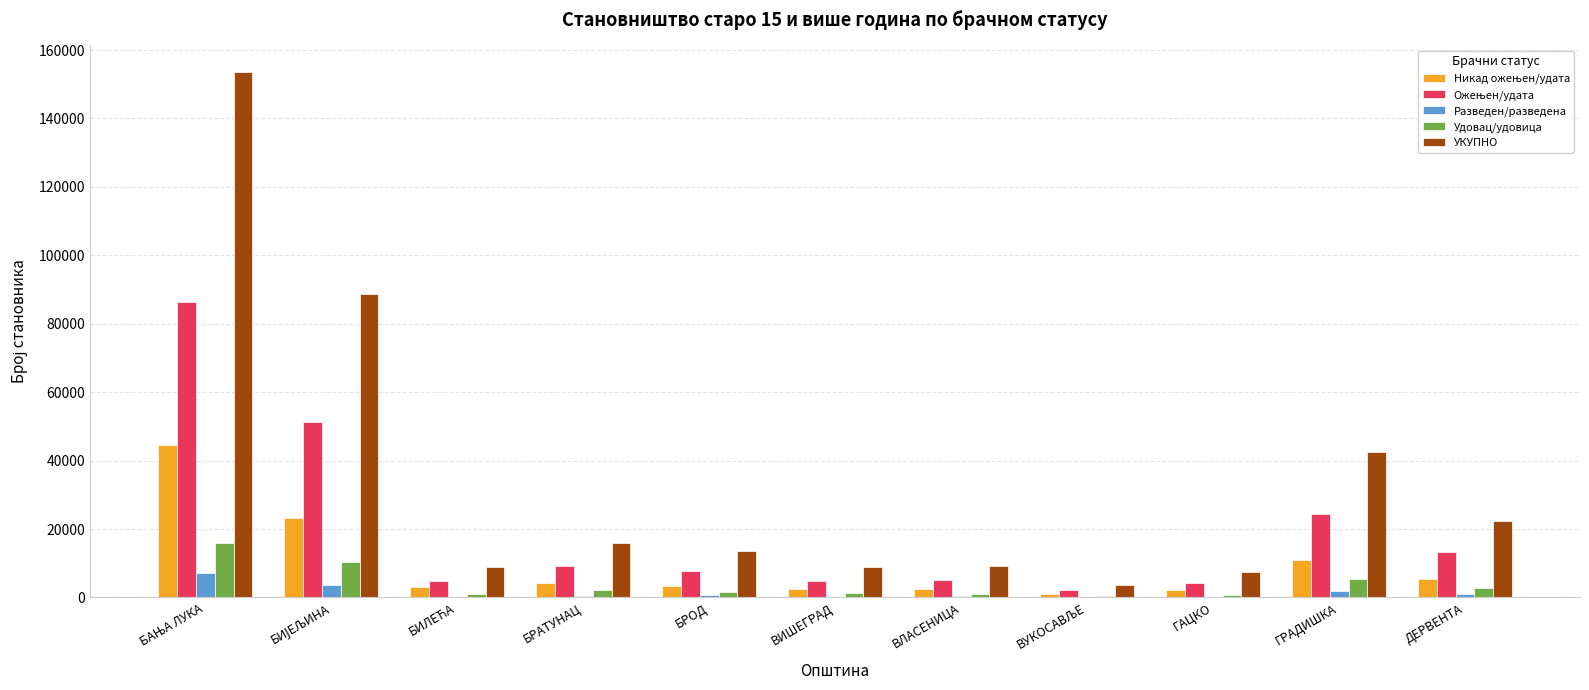

Are the bars grouped side by side (vs. stacked)?

Yes